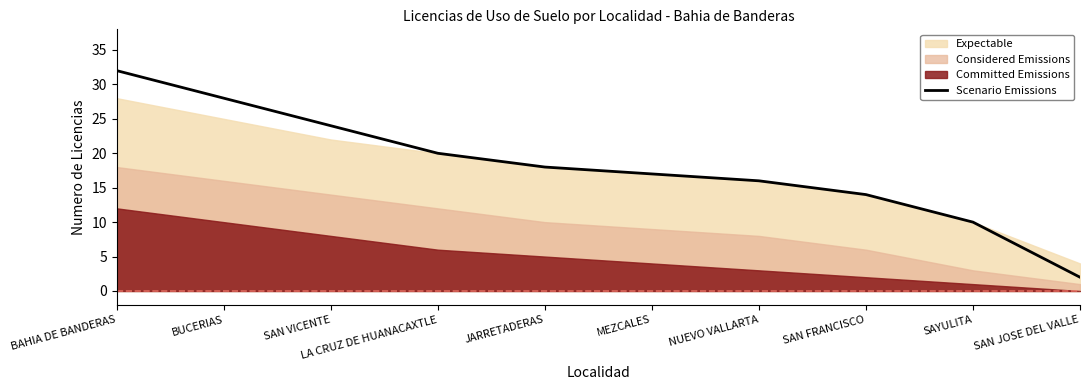

The chart shows a value of 17 at MEZCALES. True or false?

True